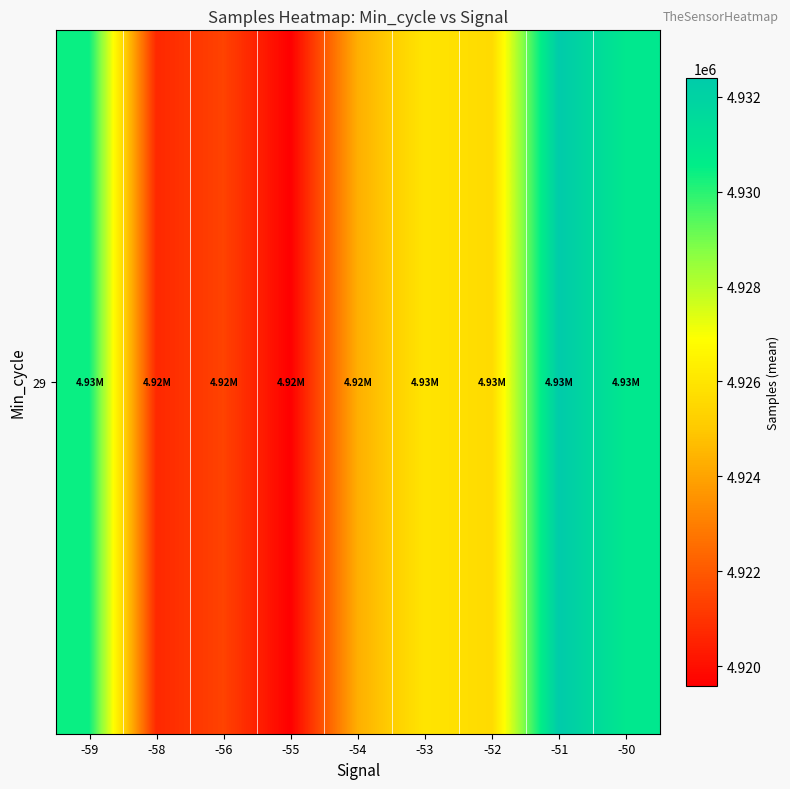

At which category does the chart reach its minimum across all series?

-55